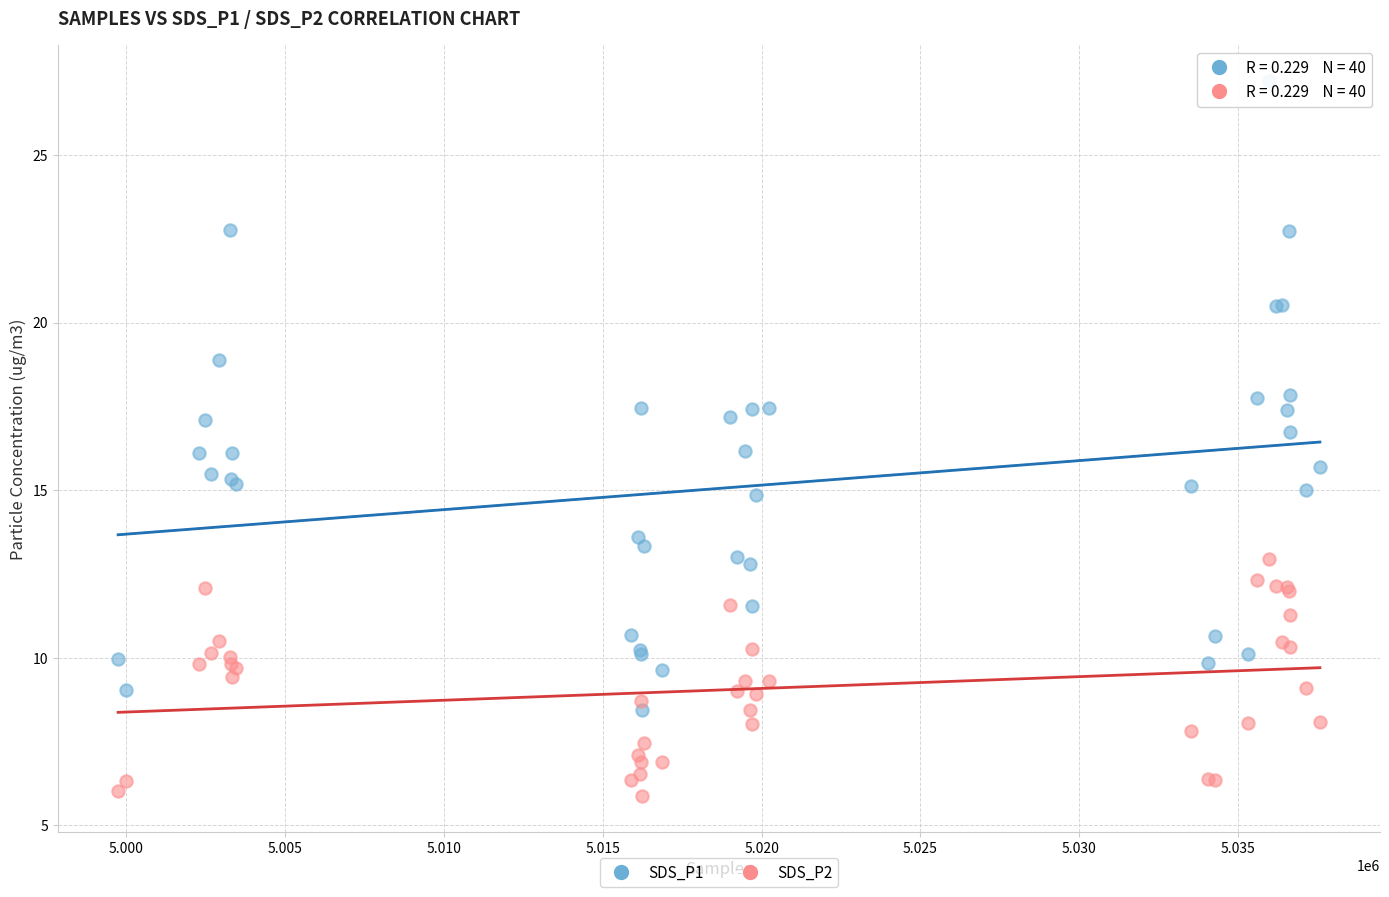

Which series has the widest spread of Y values?

SDS_P1